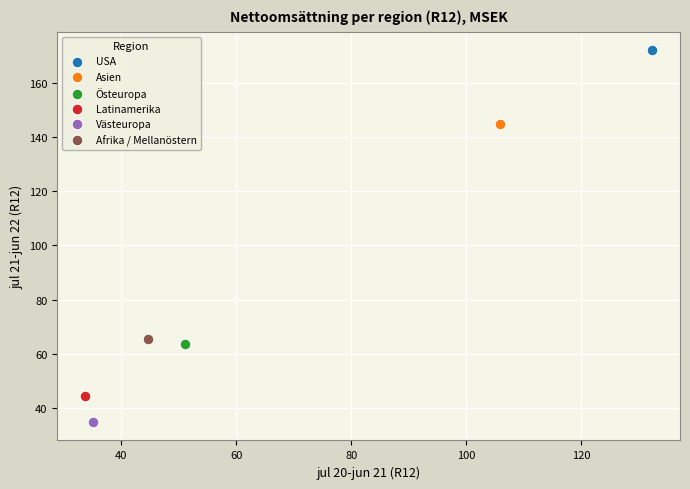

Which series contains the lowest Y value?

Västeuropa